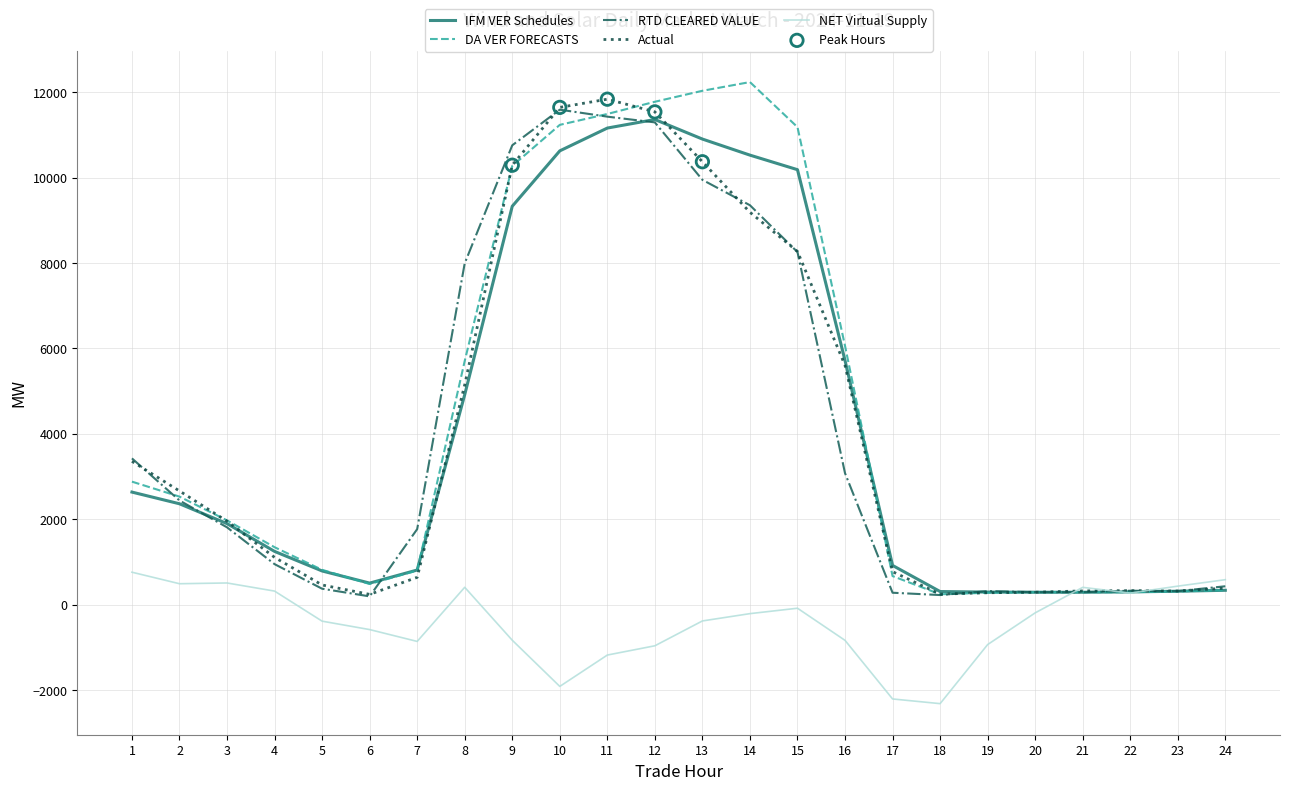

Is the value of DA VER FORECASTS at 21 greater than the value of IFM VER Schedules at 11?

No